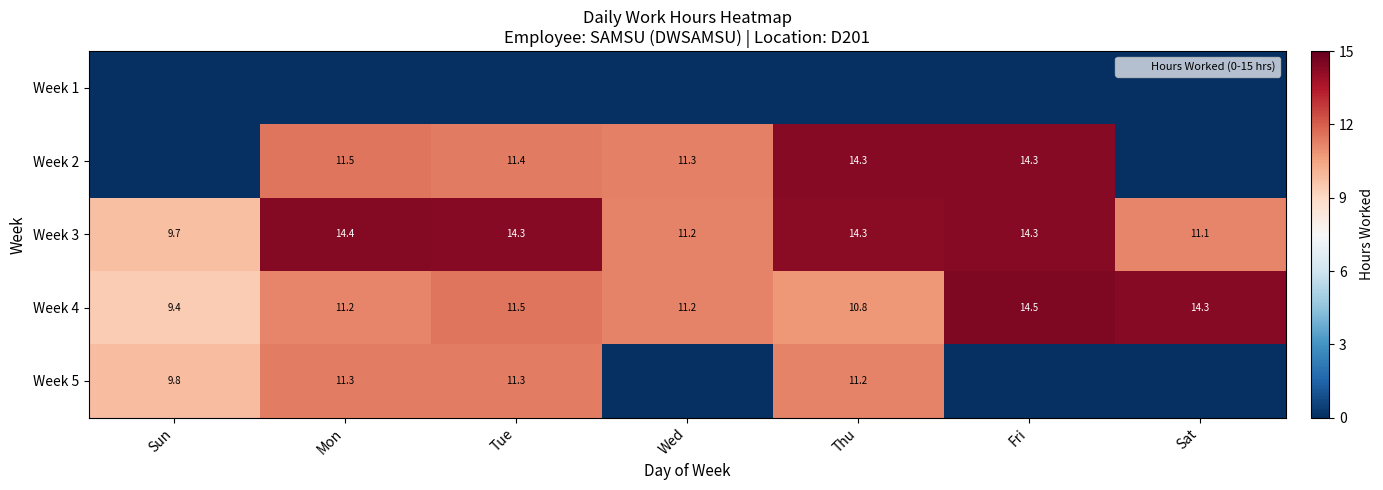

What is the difference between the second highest and minimum values in the Week 4 series?

4.9